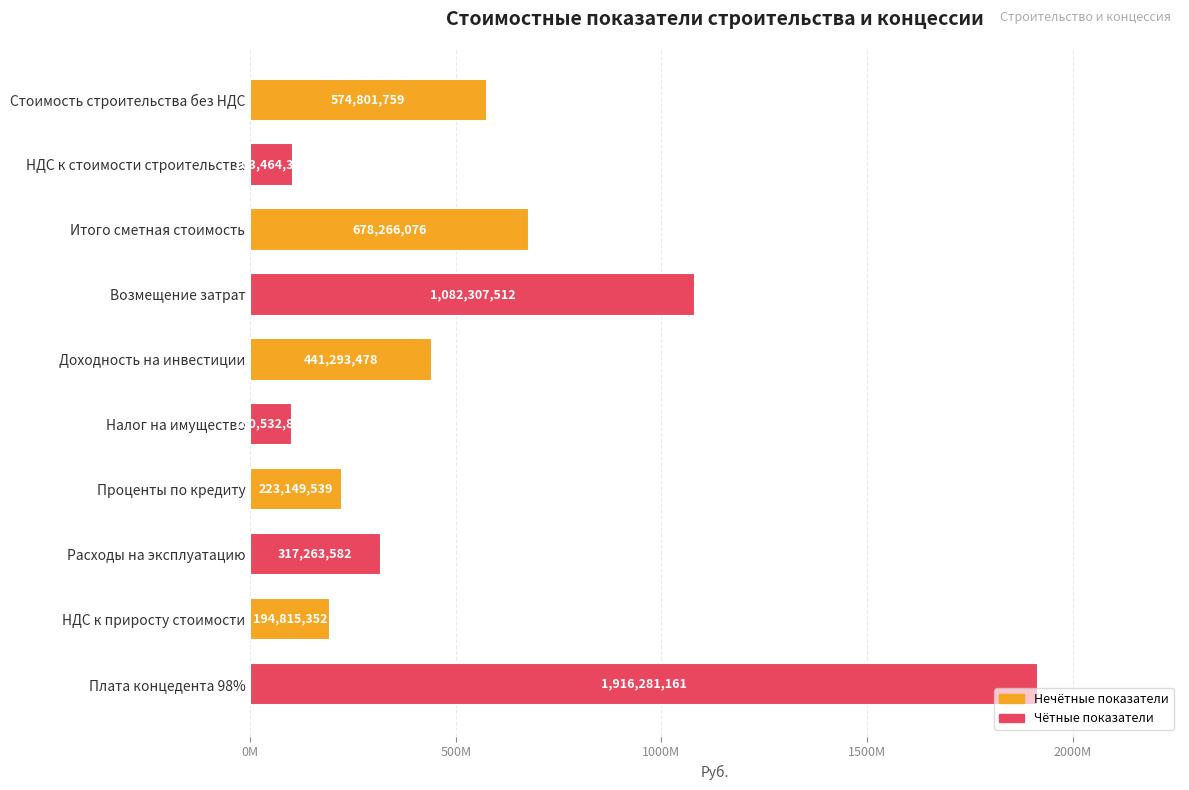

Are the bars horizontal?

Yes